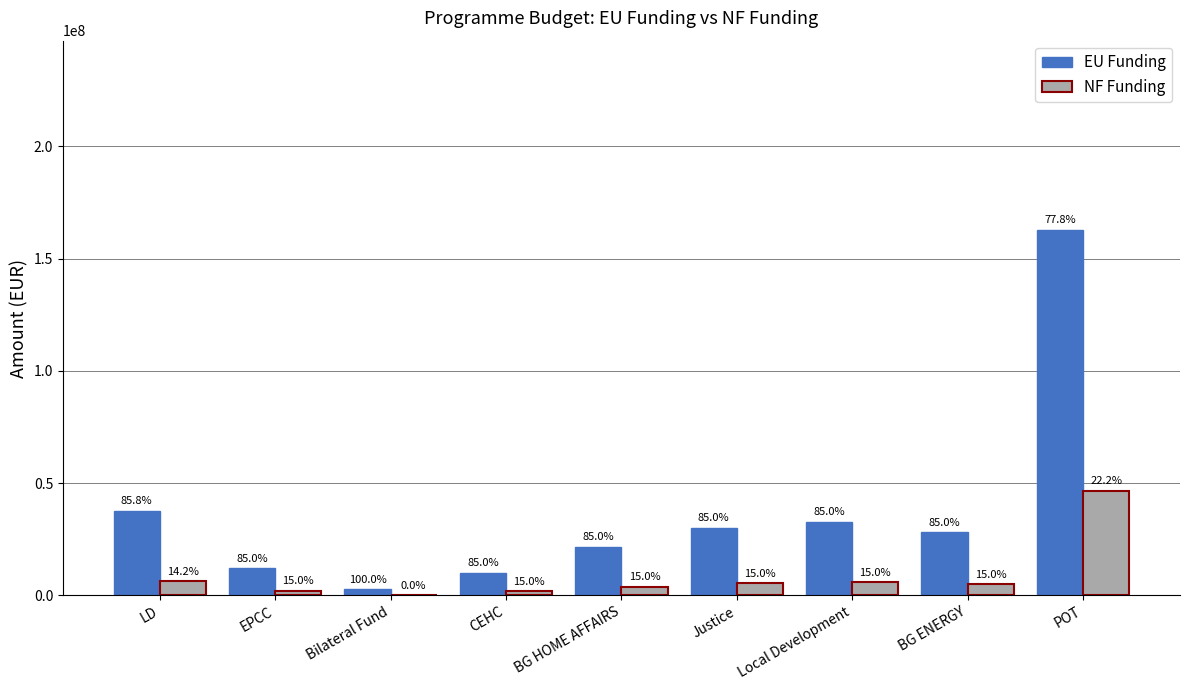

What is the label of the 7th bar from the left?

Local Development